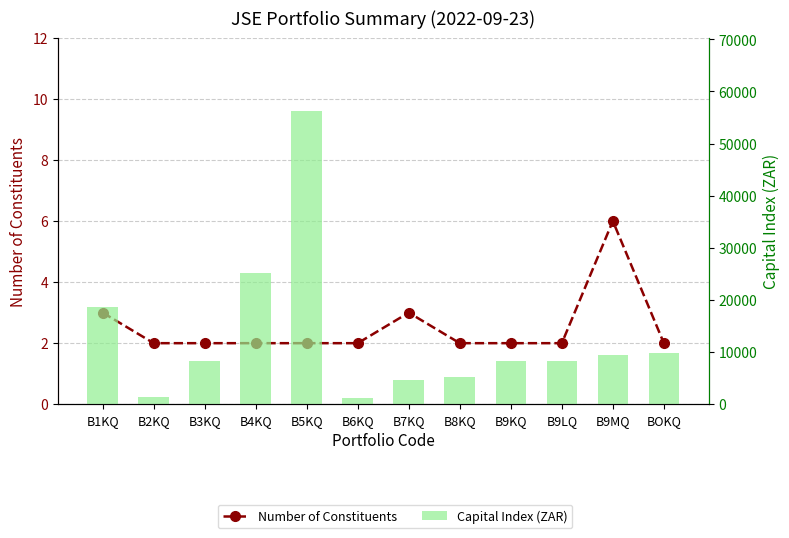

How many data points in Capital Index (ZAR) are less than 8348?

6